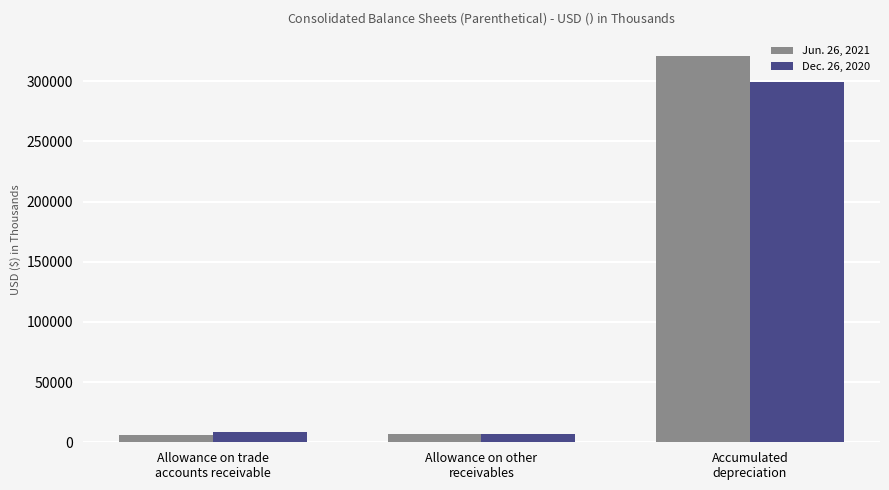

What is the maximum value shown in the chart?

321181